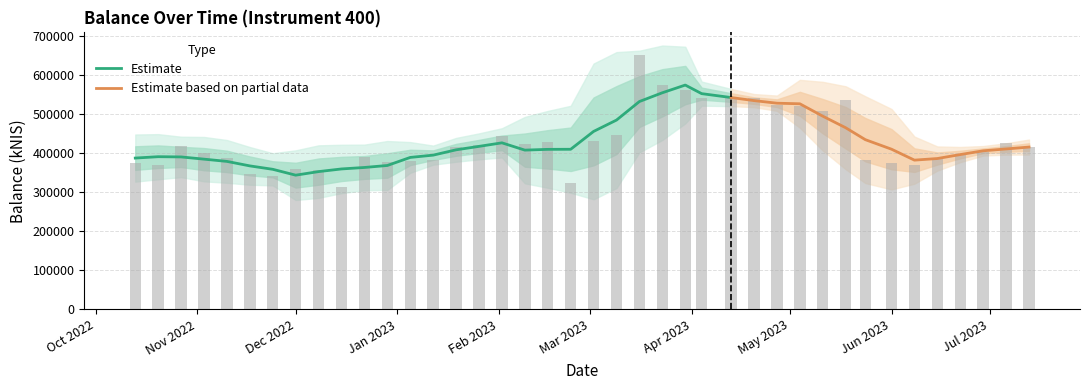

What is the sum of all values?

17198044.7